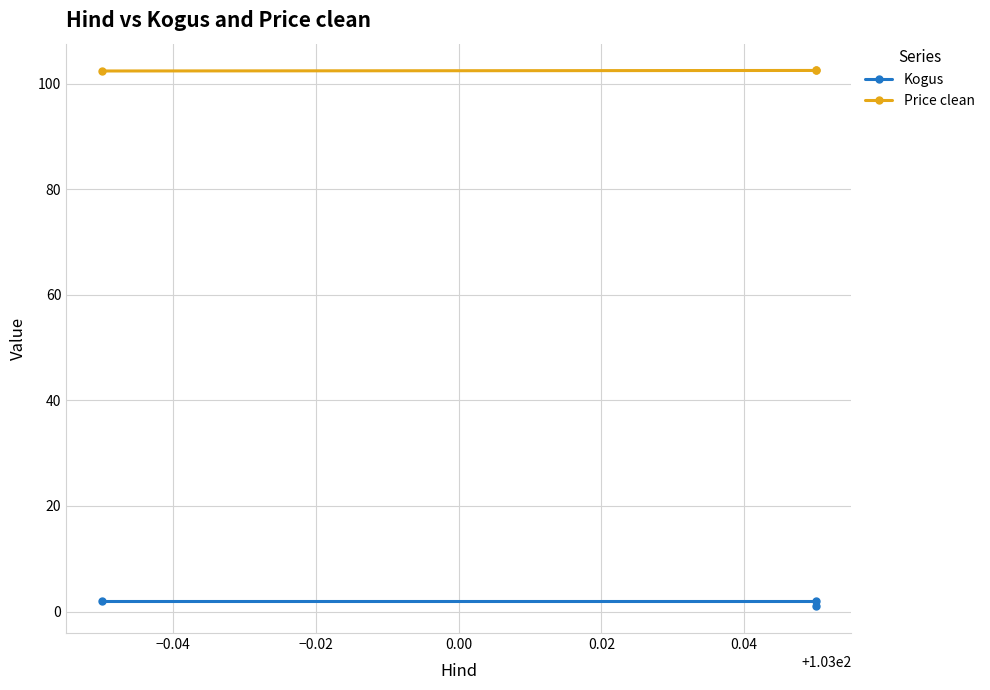

Which has a higher value, −0.02 or −0.04?

−0.02